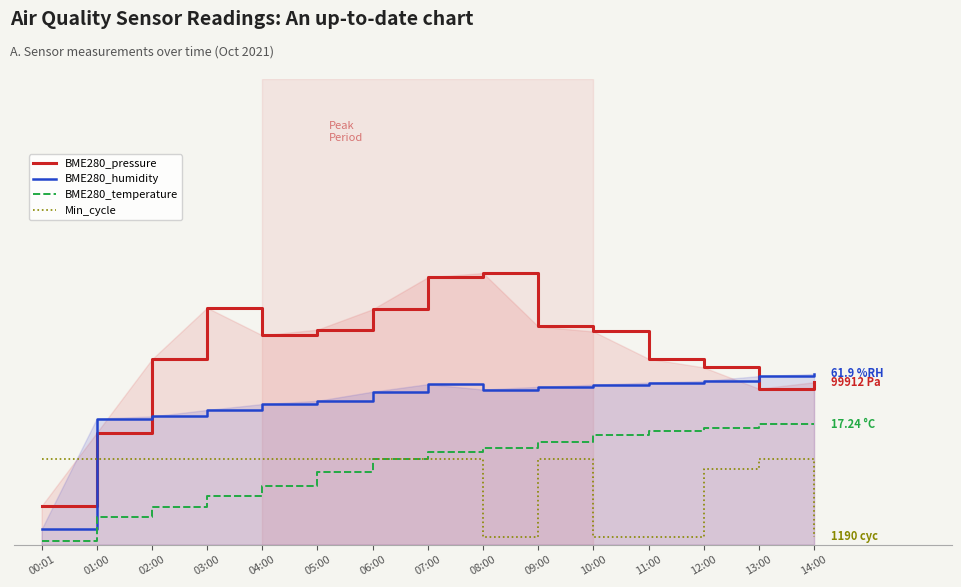

How many lines are shown in the chart?

4